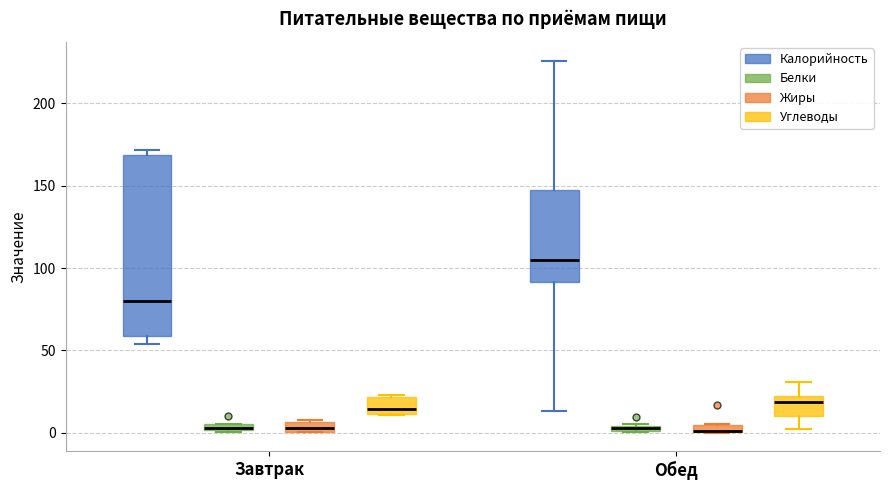

Which box is the tallest, from its lower edge to its upper edge?

Завтрак (Калорийность)